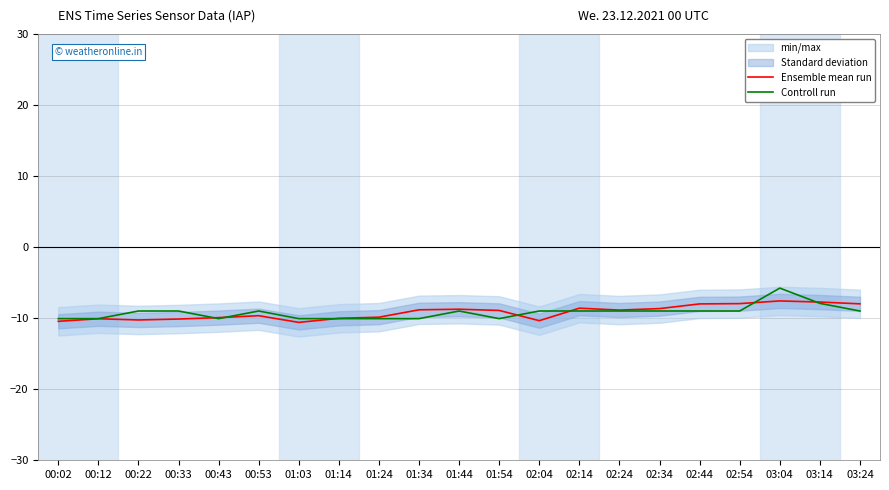

What is the sum of the Controll run values at 02:14 and 01:54?

-19.1